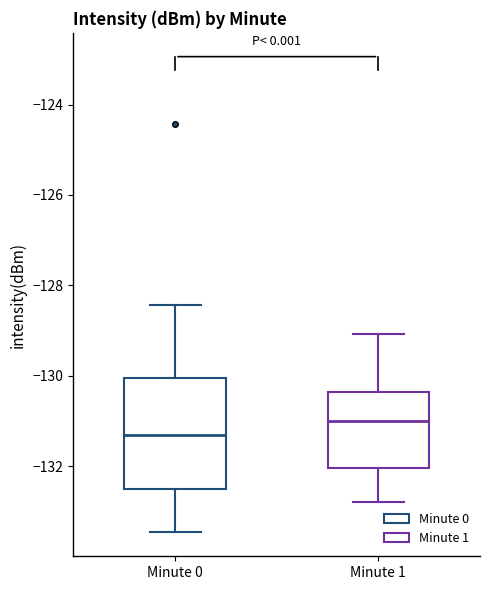

Where does the median line of the box for Minute 0 sit on the y-axis? The values are not printed on the chart, so give them approximately, as read against the axis.

-131.4